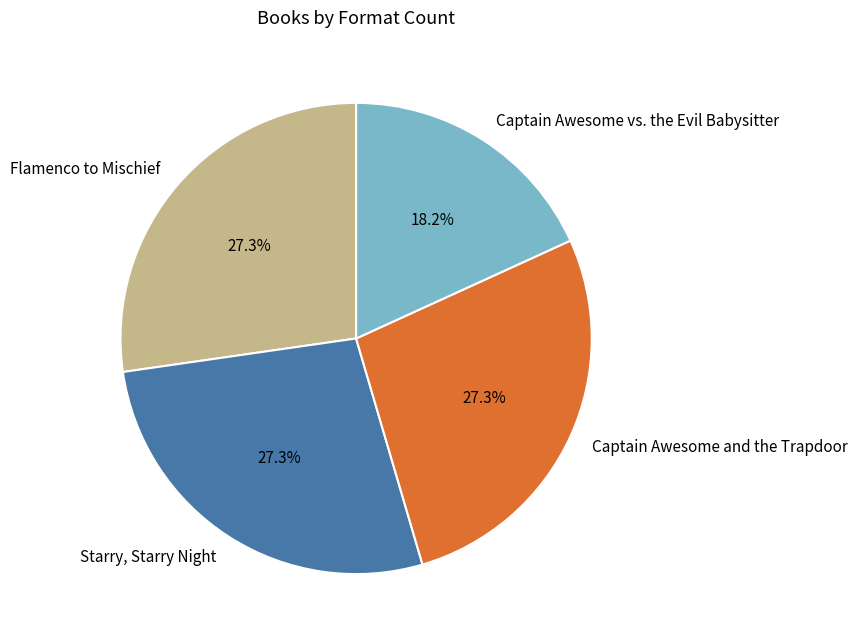

To the nearest percent, what is the difference between the Captain Awesome and the Trapdoor and Captain Awesome vs. the Evil Babysitter slice percentages?

9%